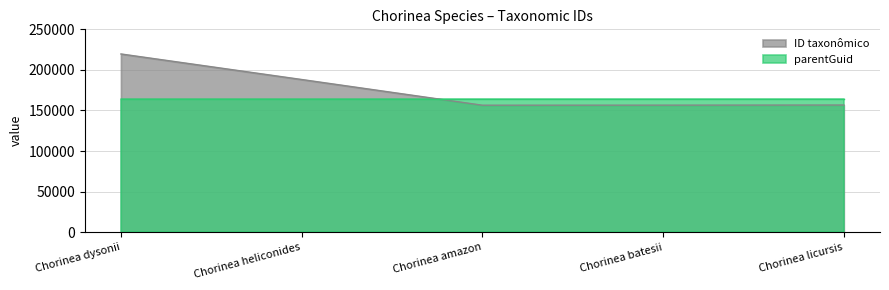

What is the maximum value shown in the chart?

219659